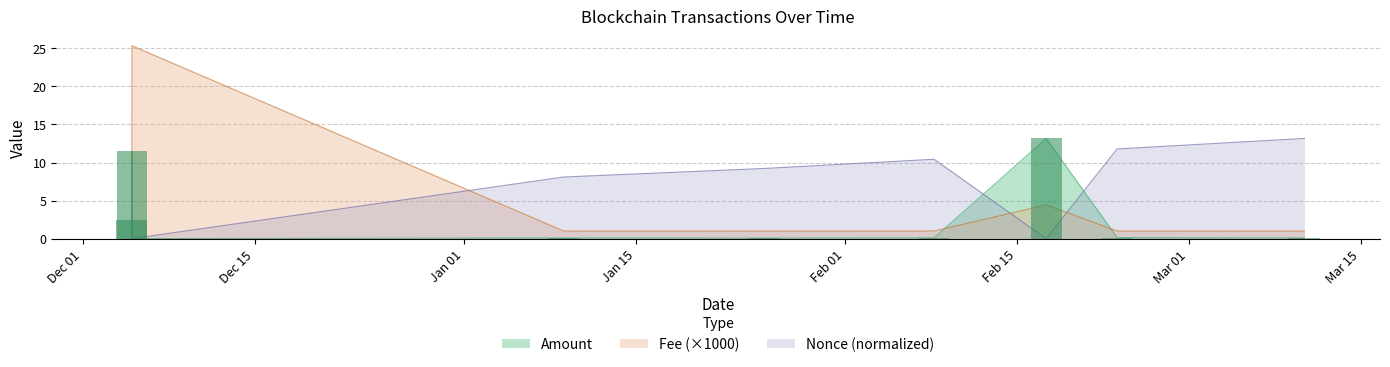

How many Fee values are between 1 and 10?

8